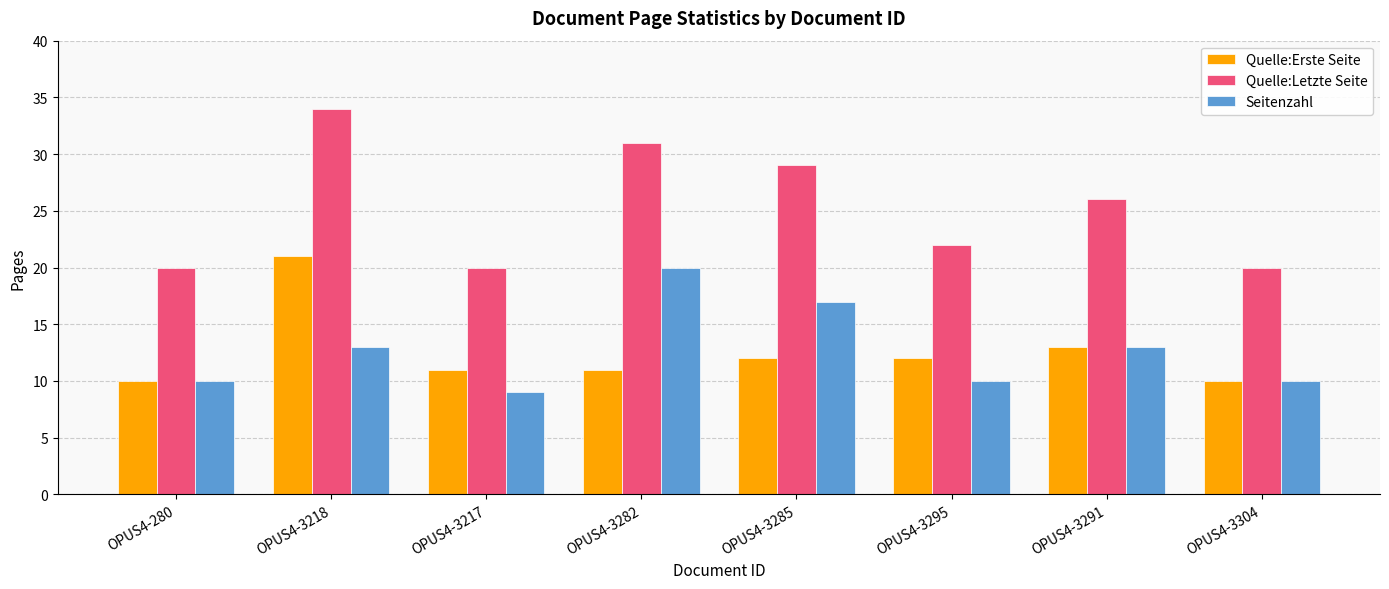

At which label does Seitenzahl reach its minimum?

OPUS4-3217